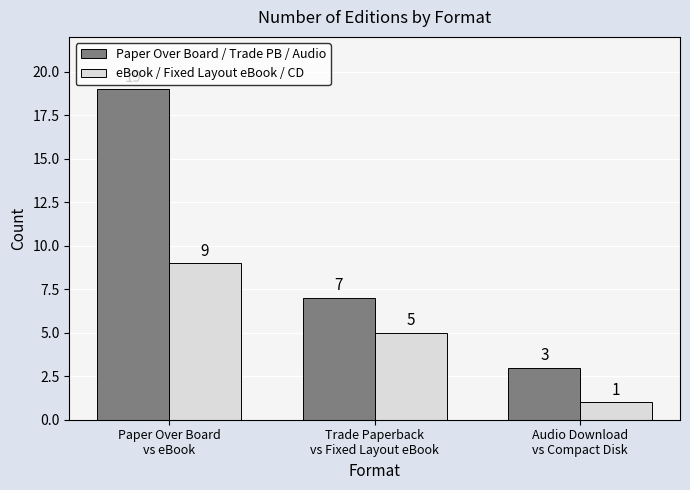

Read the eBook / Fixed Layout eBook / CD value at Paper Over Board
vs eBook.

9